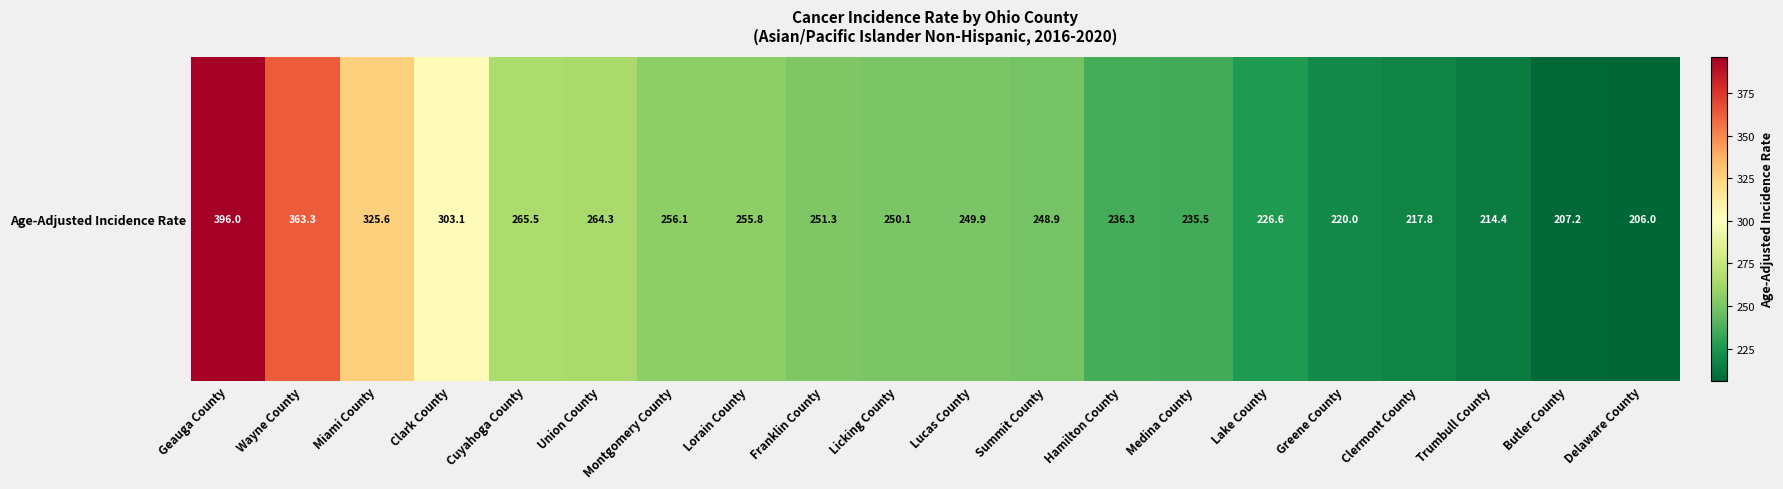

The value at Licking County is 120.0. True or false?

False